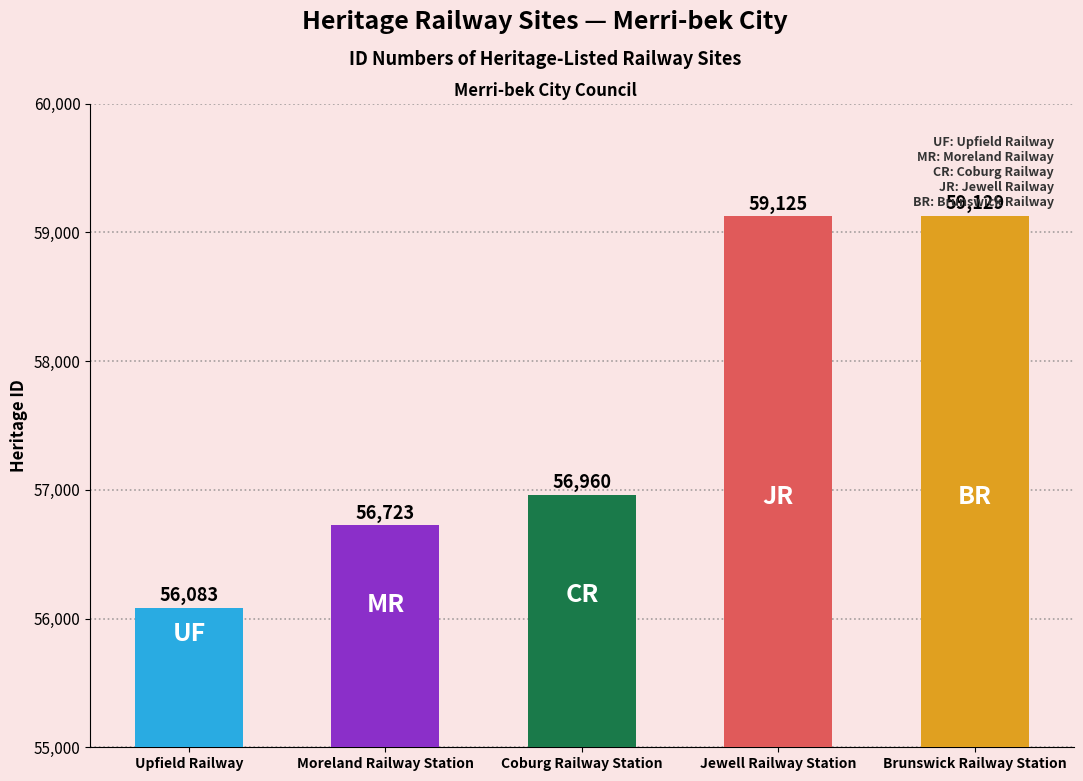

Where is the data nearest to the value 57606?

Coburg Railway Station